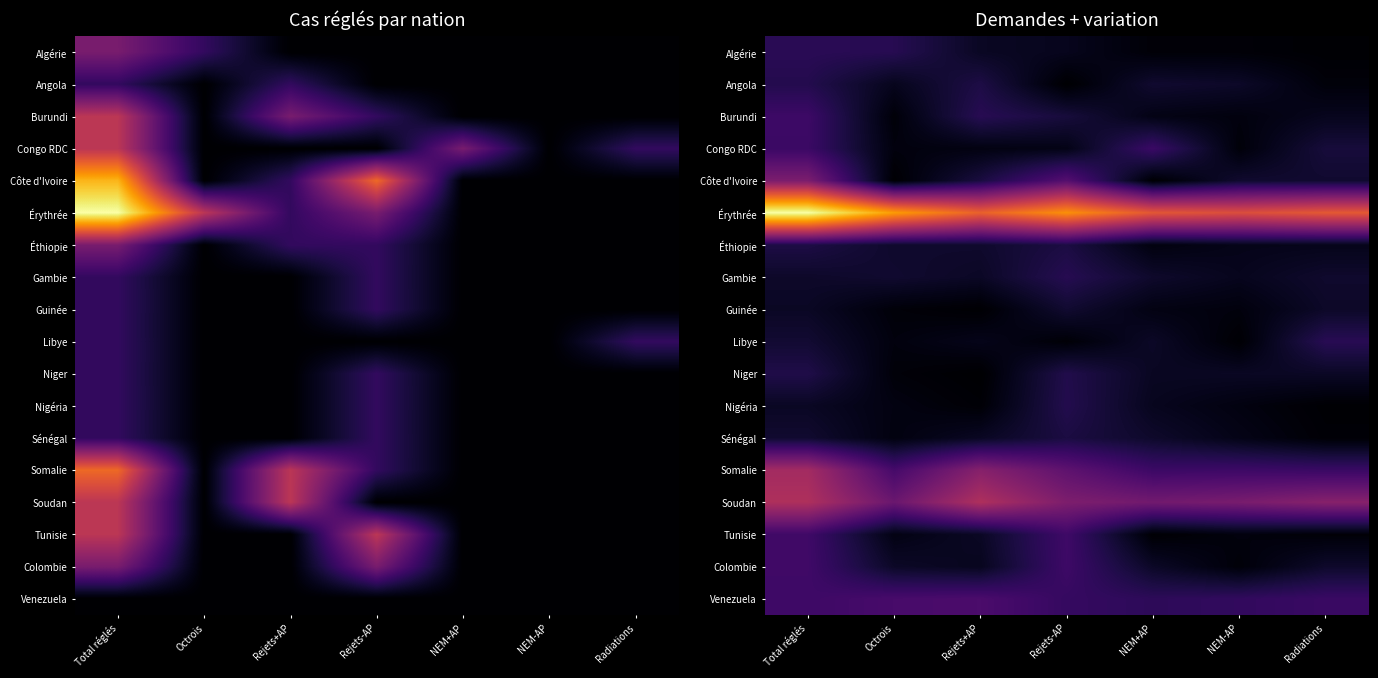

At which label does Niger first exceed 0?

Total réglés